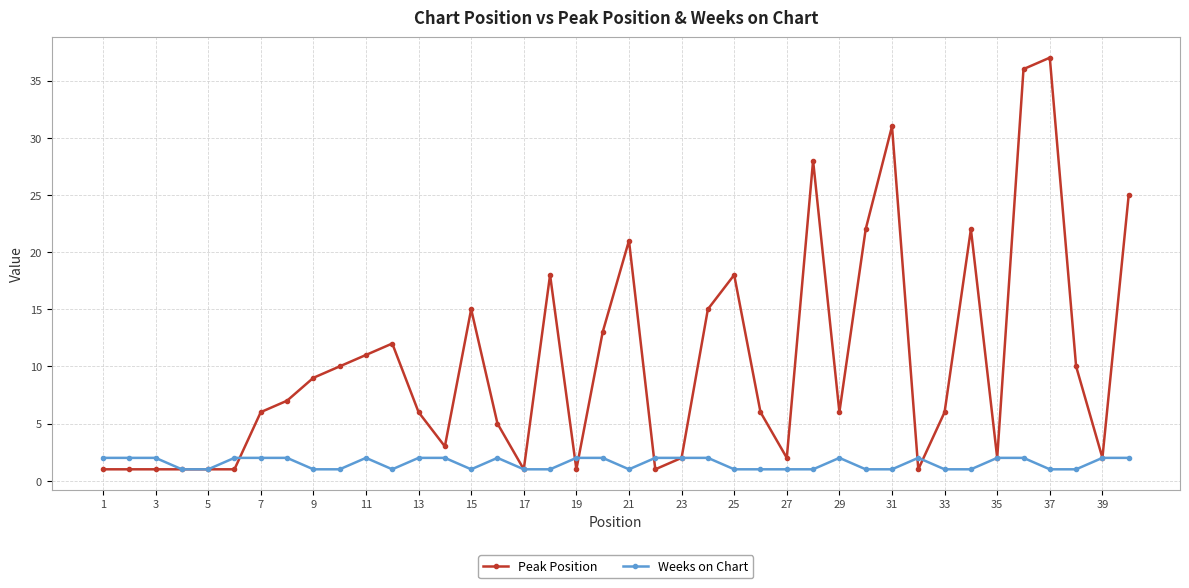

List the series in order of their overall mean, lowest first.

Weeks on Chart, Peak Position